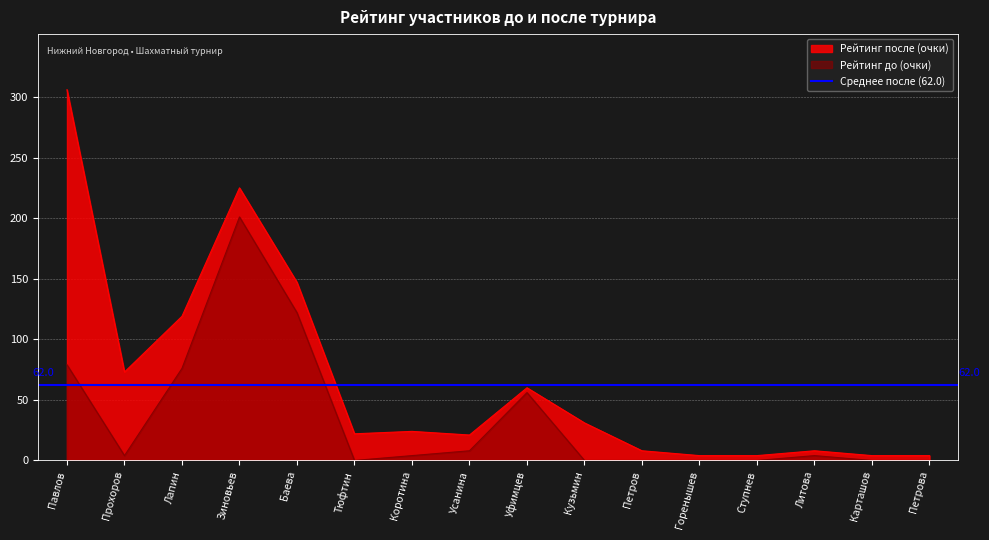

What is the average value of the Рейтинг после series?

66